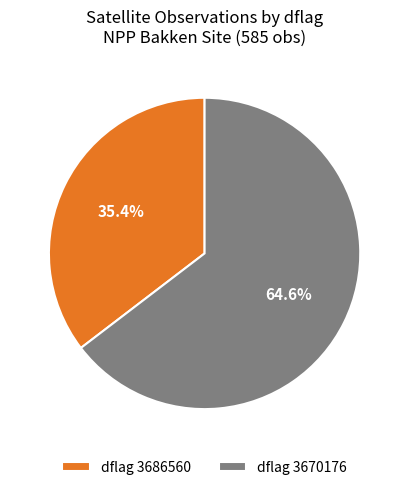

How many segments does this pie chart have?

2